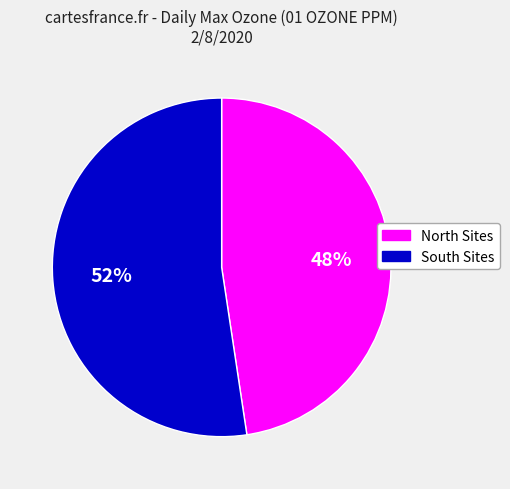

Is there any slice that represents more than half of the pie?

Yes